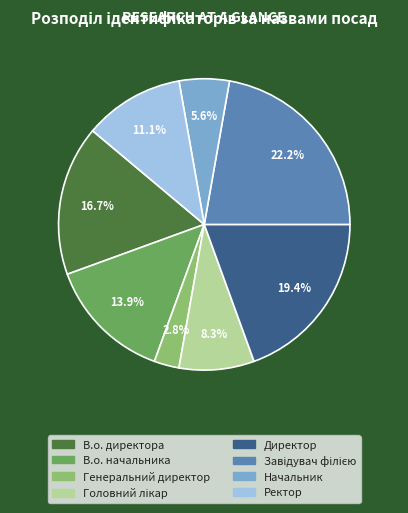

How much of the chart is everything except В.о. начальника?

86.1%